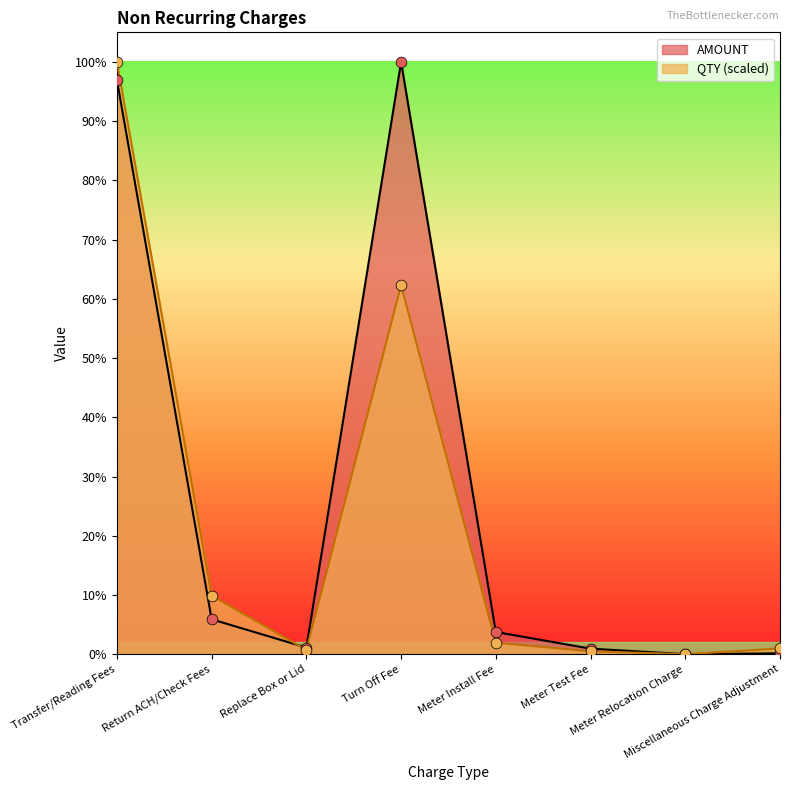

Which series has the largest total across all categories?

AMOUNT